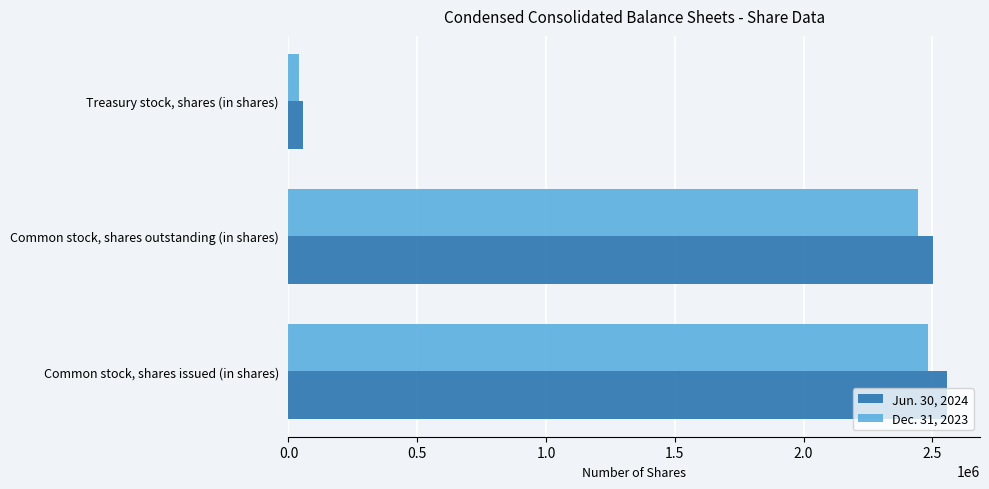

What is the difference between the maximum and minimum values in the Jun. 30, 2024 series?

2502564